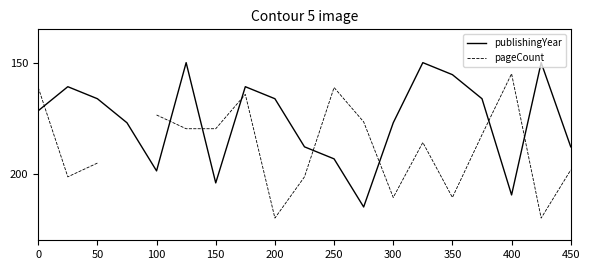

True or false: publishingYear has a value of 193.3 at 250.

True